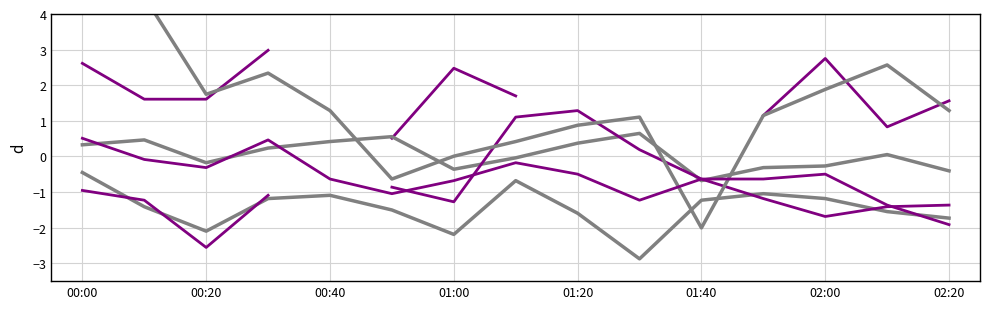

True or false: col_4 (0.870) and col_28 (3.196) intersect in this chart.

True